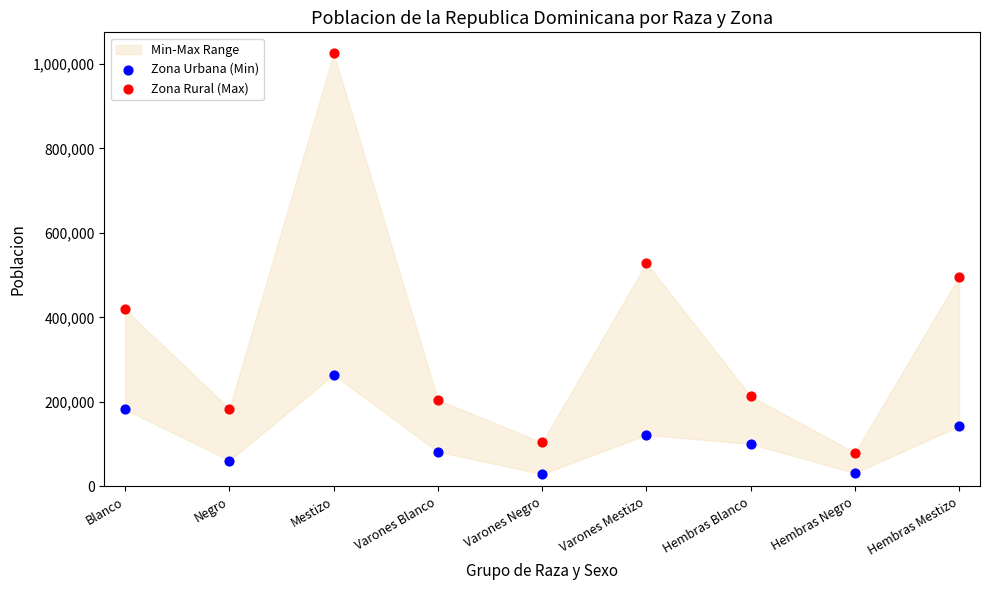

In the Zona Rural (Max) series, what Y value is closest to 552368?

528349